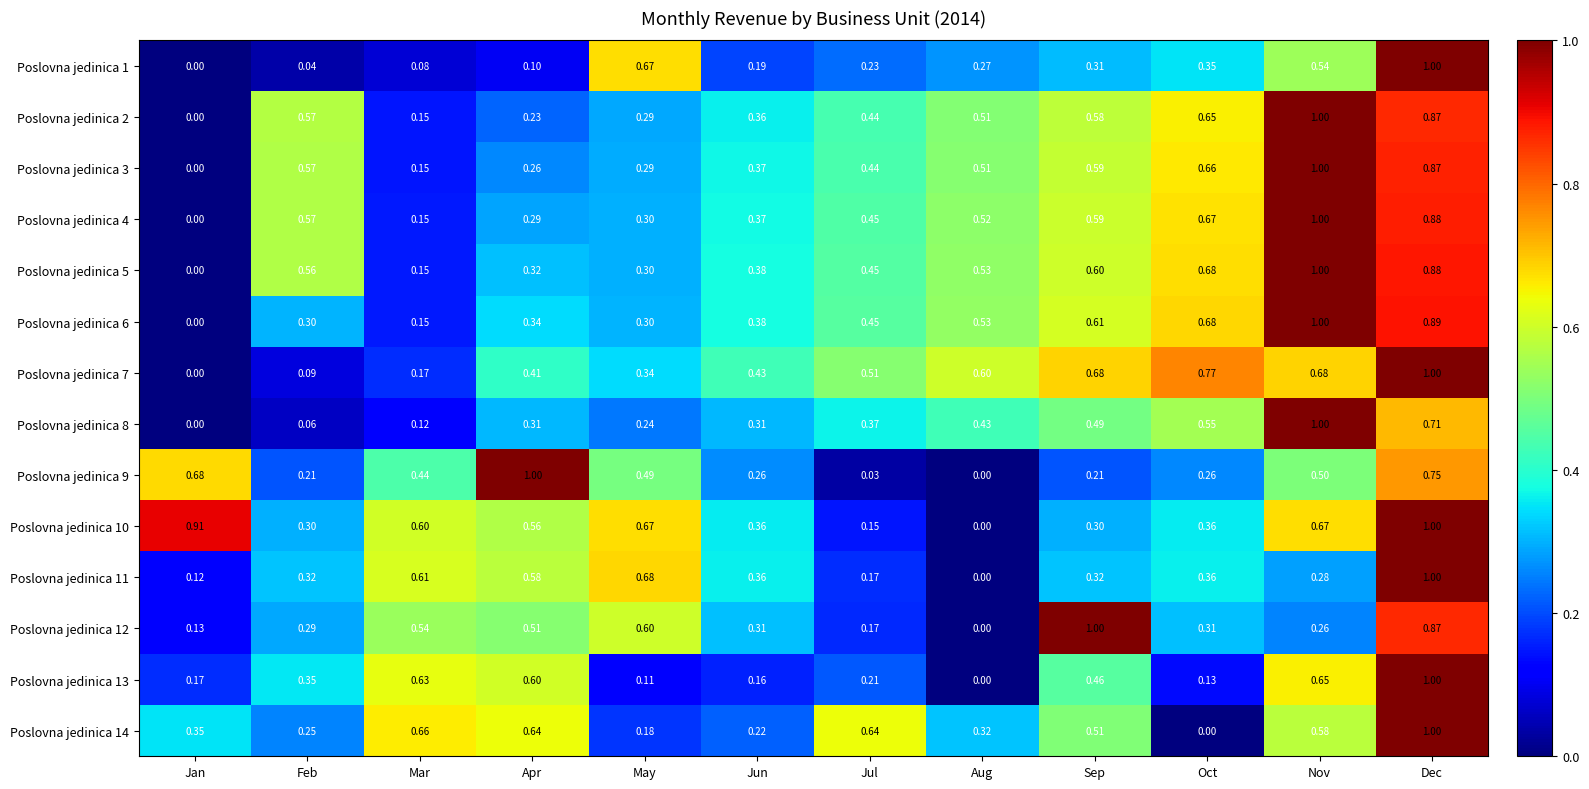

Which category has the highest value in the Poslovna jedinica 11 series?

Dec